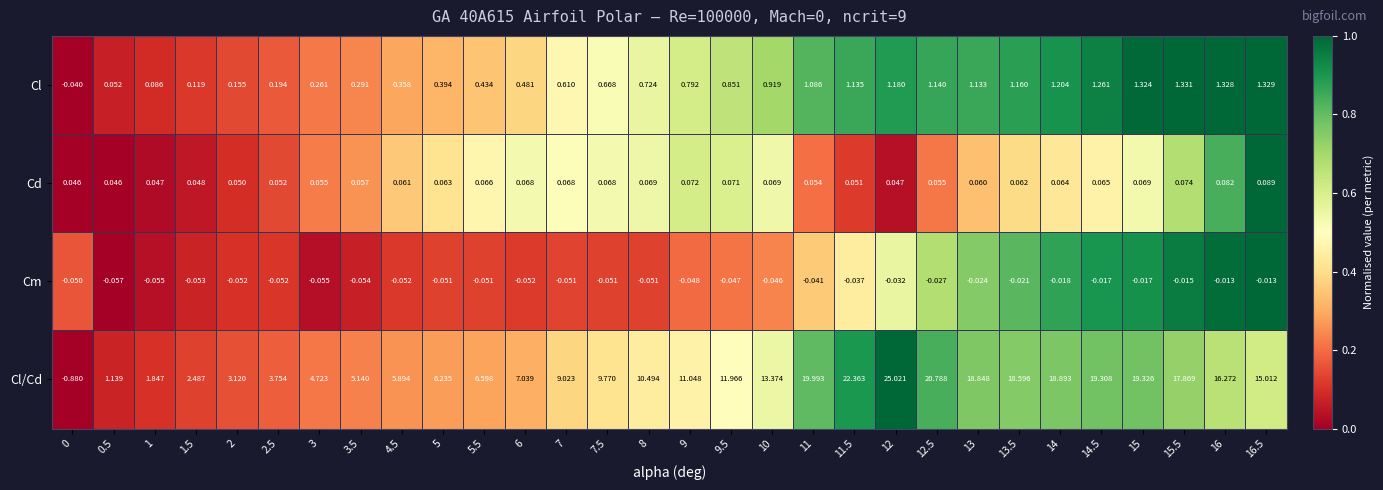

At 3.5, list the series in order from largest to smallest.

Cl/Cd, Cl, Cd, Cm